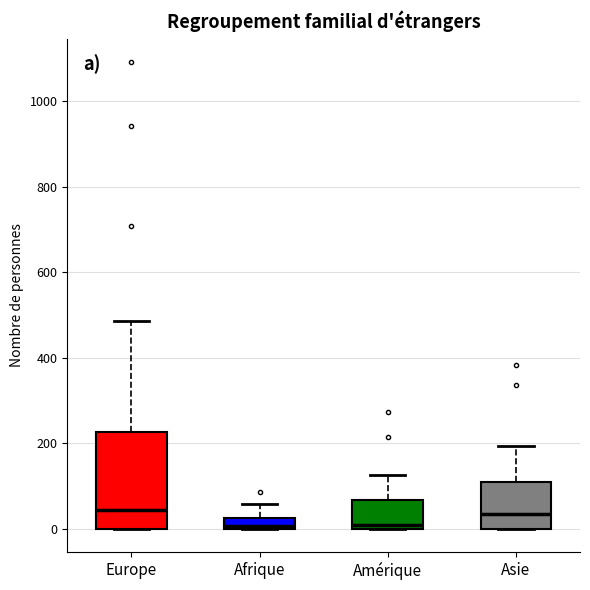

Where does the median line of the box for Europe sit on the y-axis? The values are not printed on the chart, so give them approximately, as read against the axis.

40